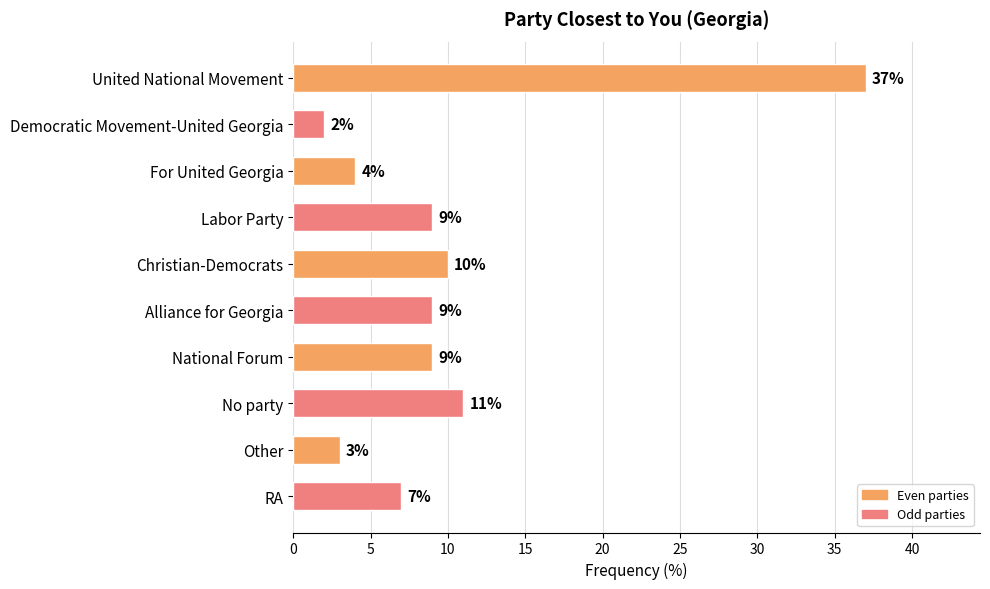

True or false: the data shows 9 at Labor Party.

True